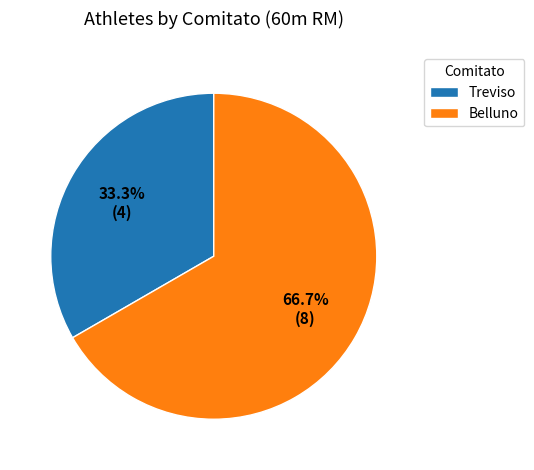

Which category has the biggest portion of the pie?

Belluno